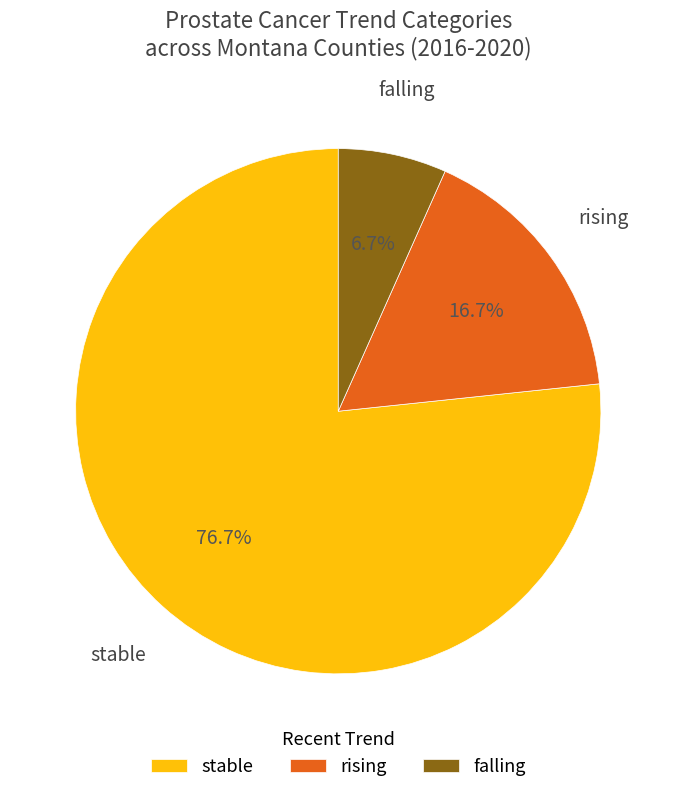

True or false: stable accounts for 88% of the total.

False